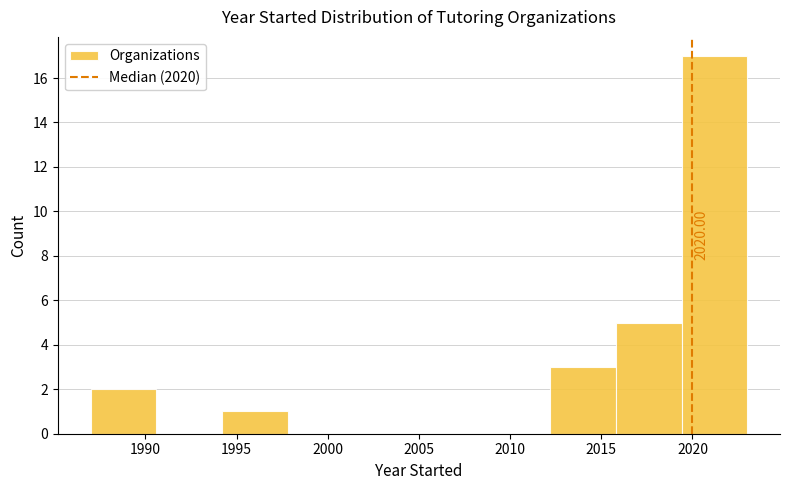

Over which range of the x-axis is the bar tallest?

2019.4 to 2023.0